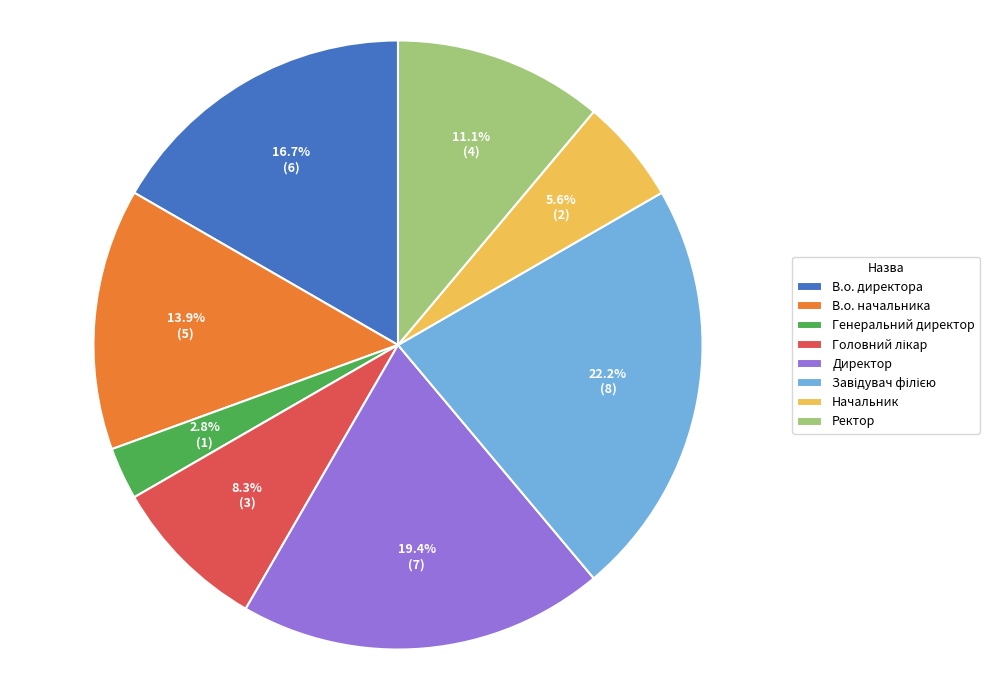

Is there a majority slice in this chart?

No